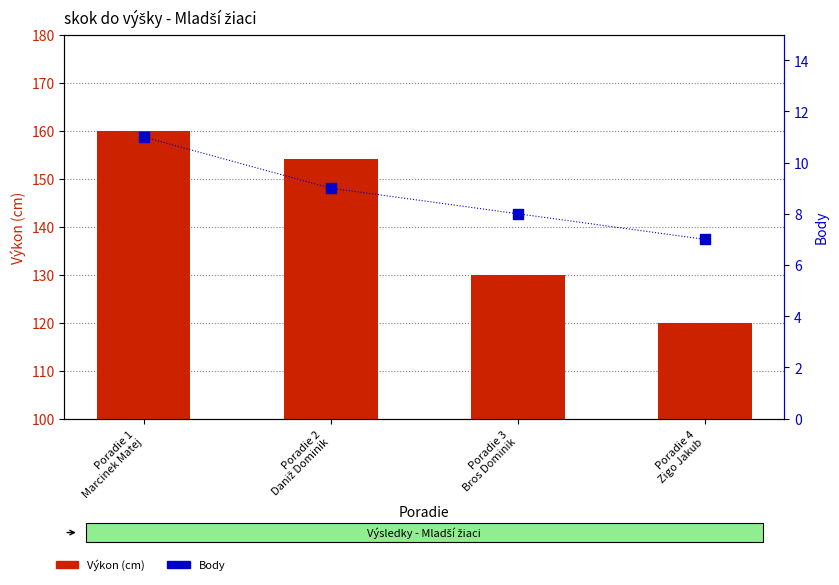

At which category is the sum across all series the highest?

Poradie 1
Marcinek Matej